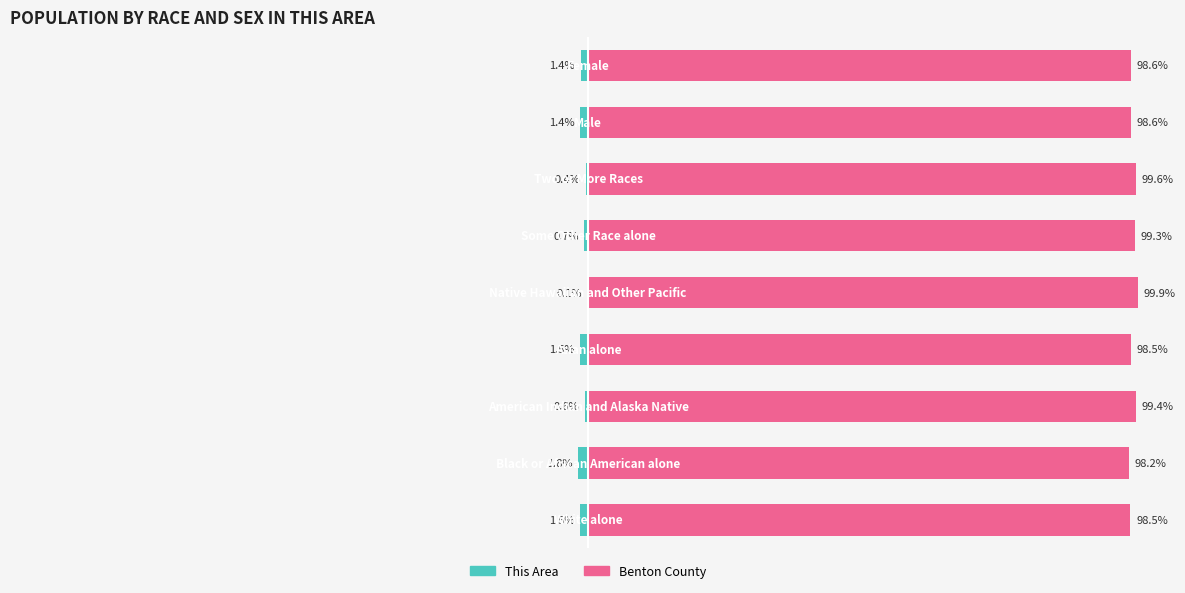

Is it true that This Area equals -0.2 at −75?

False